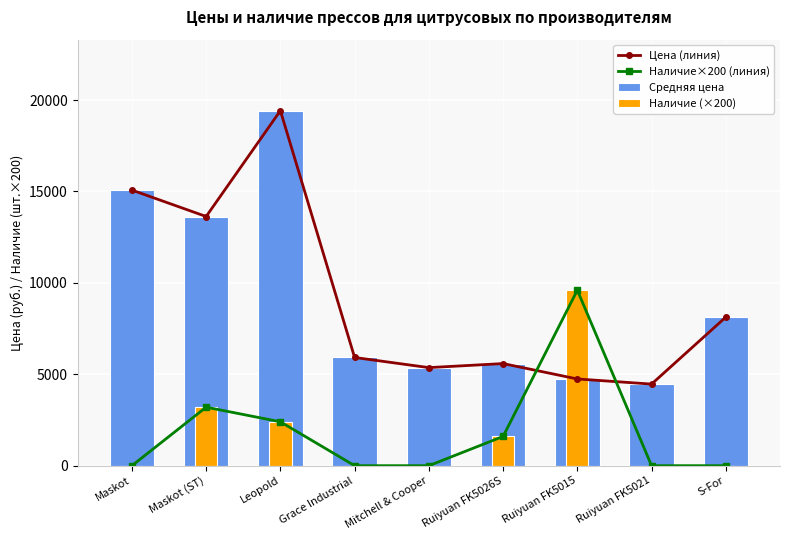

Reading right to left, list all the values displayed in this chart.

Цена (линия): 8126	4463	4743	5585	5364	5919	19419	13630	15075
Наличие×200 (линия): 0	0	9600	1600	0	0	2400	3200	0
Средняя цена: 8126	4463	4743	5585	5364	5919	19419	13630	15075
Наличие (×200): 0	0	9600	1600	0	0	2400	3200	0